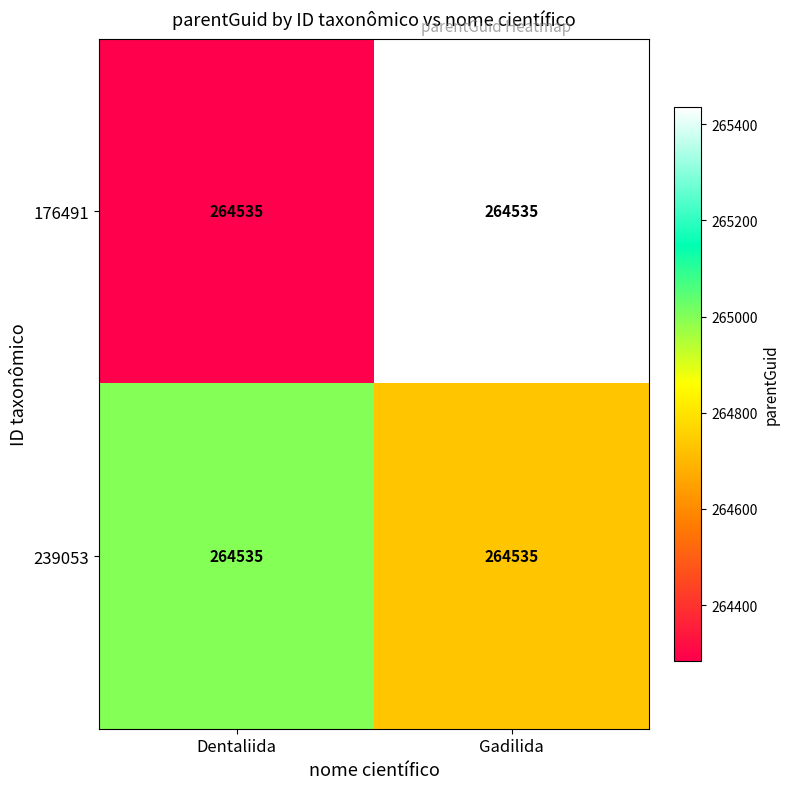

What is the approximate value of 176491 at Dentaliida?

264284.1